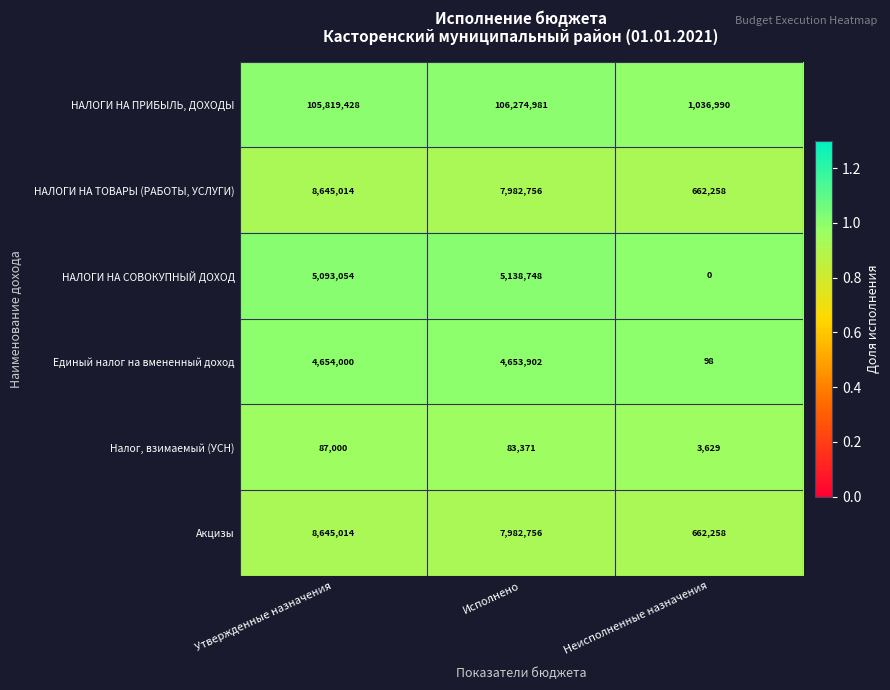

What is the minimum value for НАЛОГИ НА ТОВАРЫ (РАБОТЫ, УСЛУГИ)?

662258